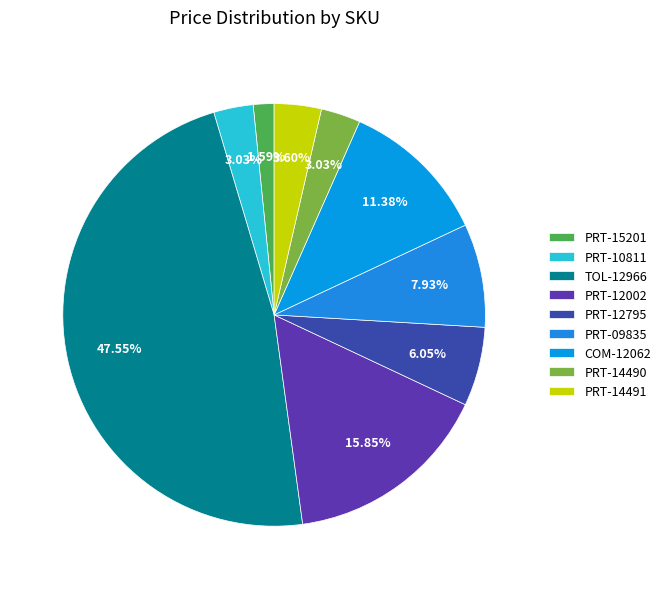

What percentage is the PRT-10811 slice, to the nearest percent?

3%